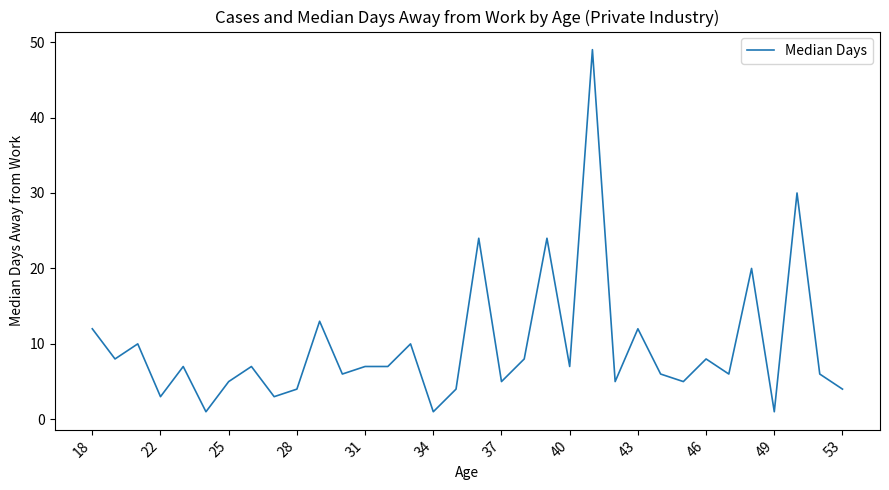

What is the greatest value displayed?

49